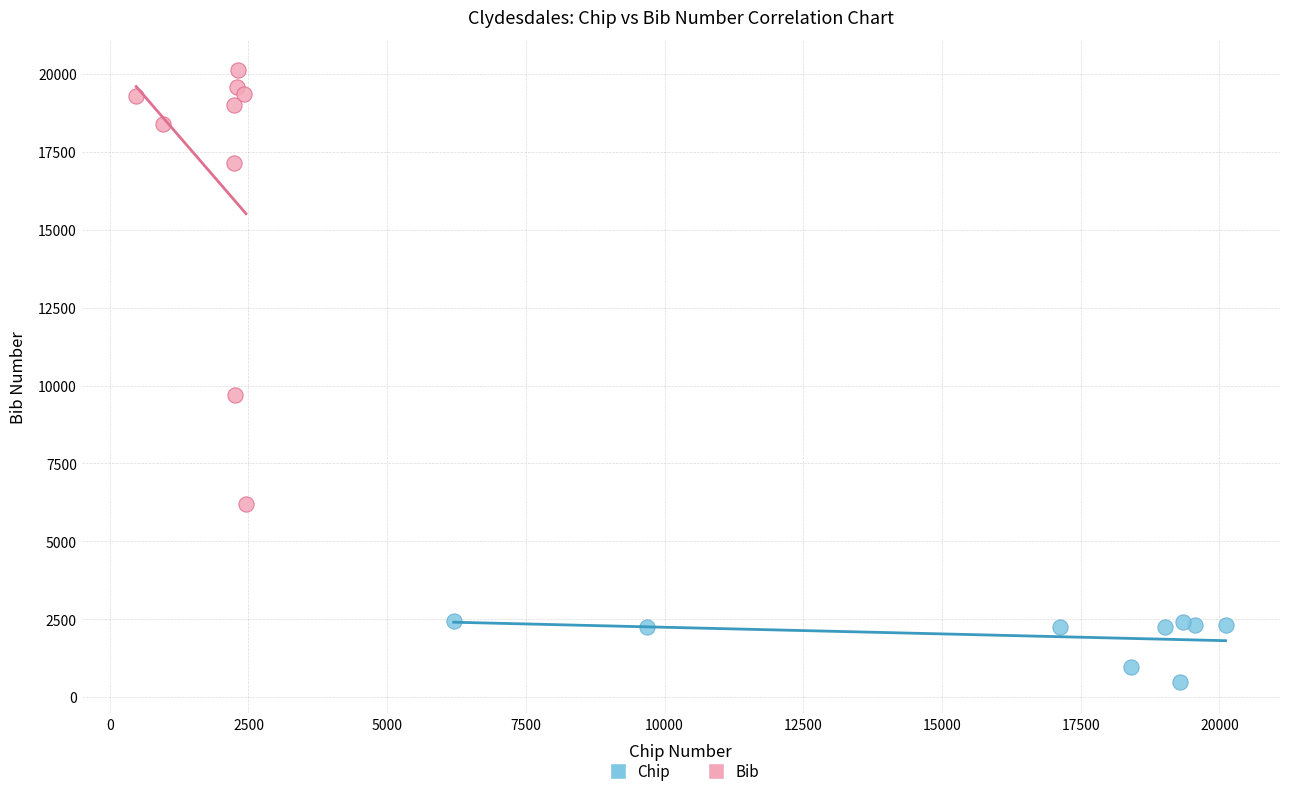

What are all the series names shown in the legend?

Chip, Bib